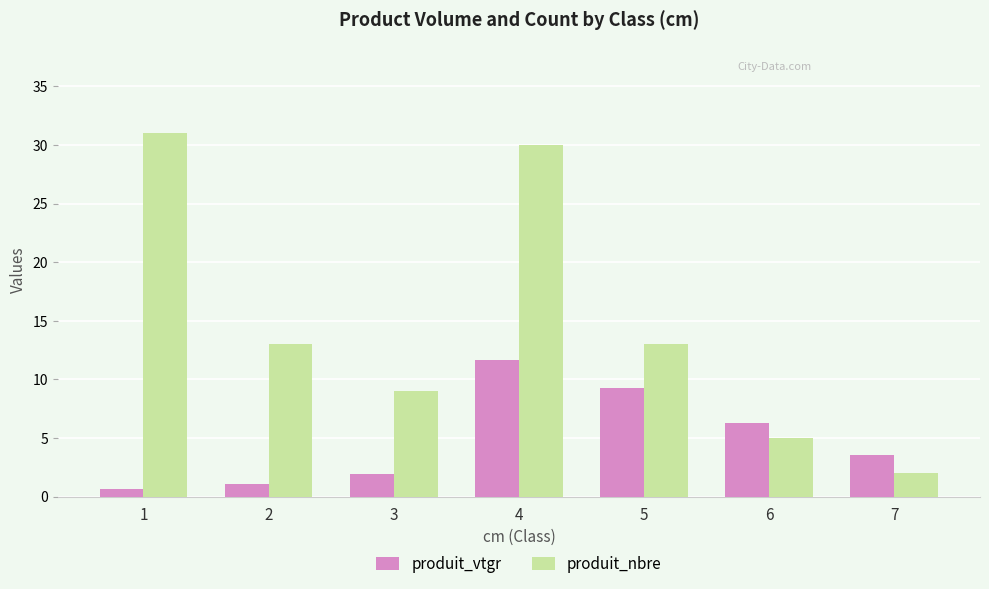

What is the maximum value for produit_vtgr?

11.7